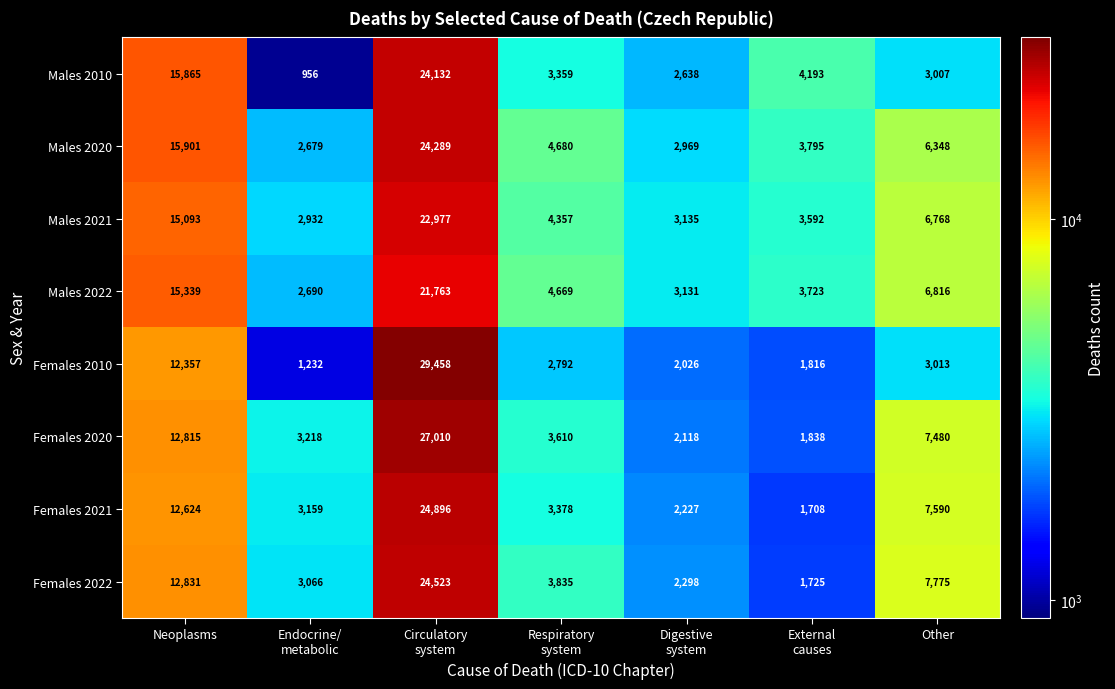

How many categories are shown in the chart?

7